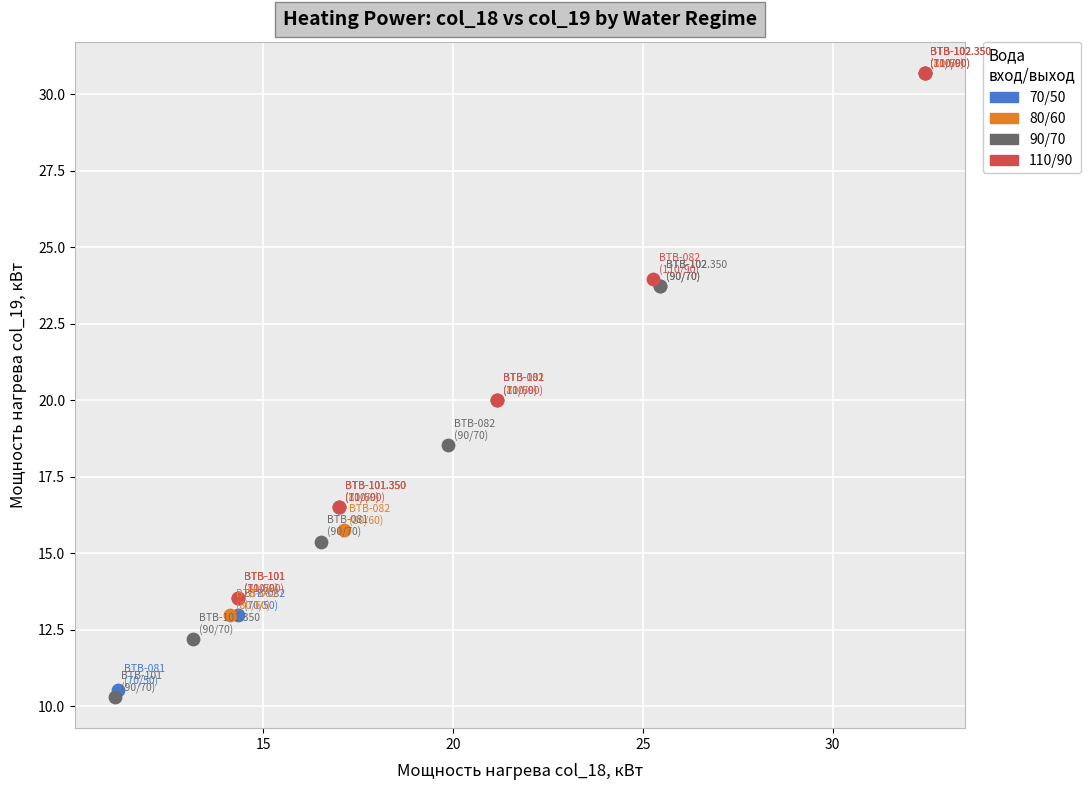

Which series has the widest spread of Y values?

70/50